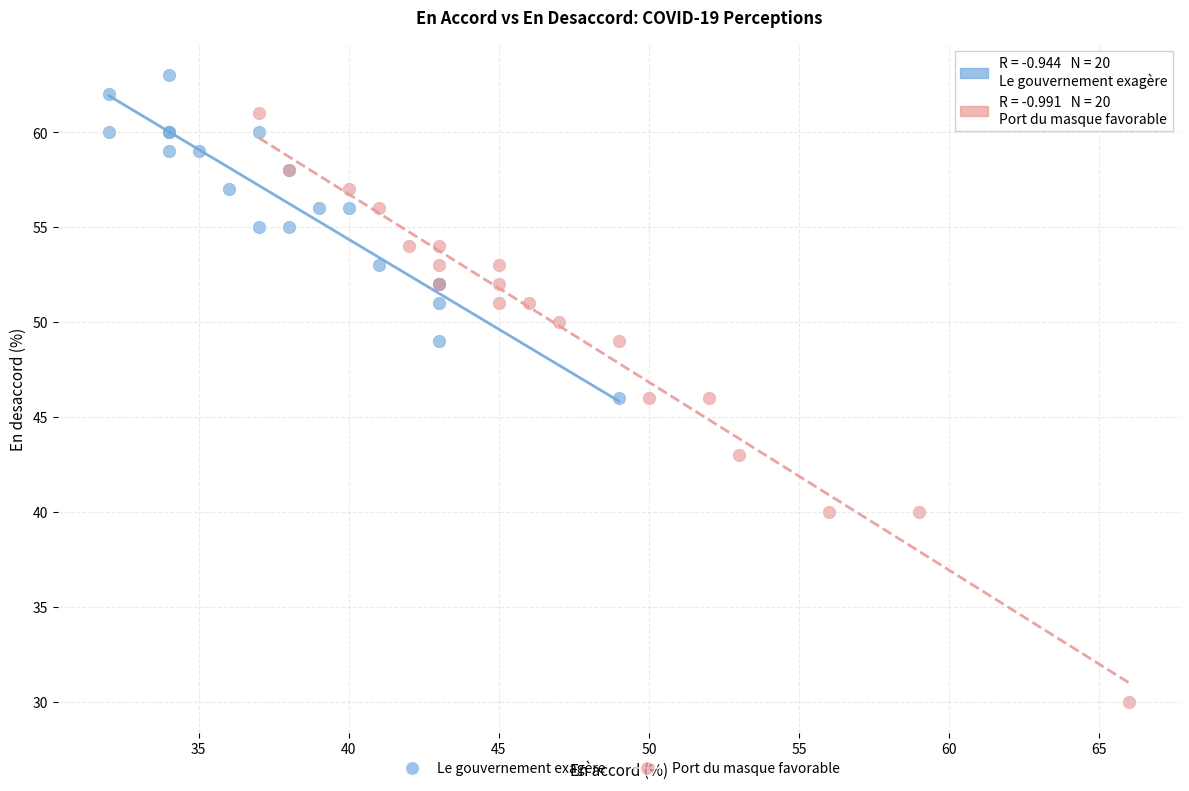

Which series reaches the maximum Y coordinate?

Le gouvernement exagère